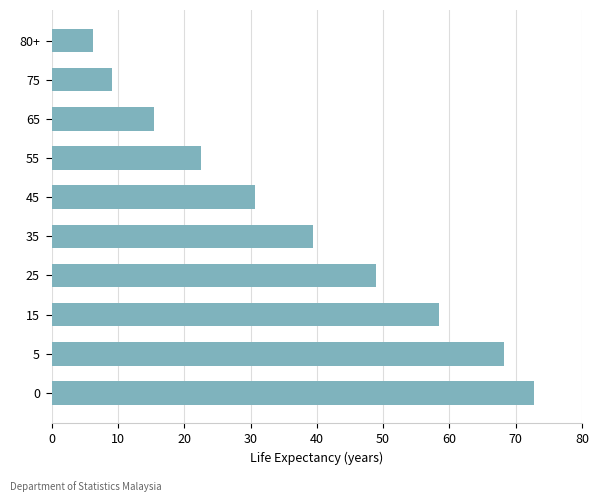

Reading bottom to top, transcribe all the data shown in this chart.

72.7	68.3	58.5	48.9	39.4	30.6	22.5	15.4	9.1	6.3